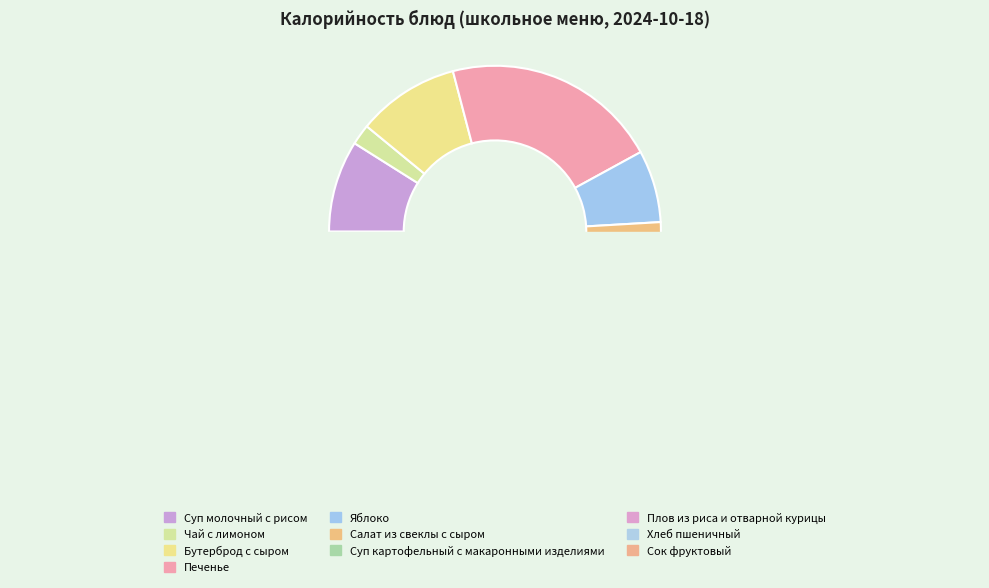

To the nearest percent, what percentage of the pie is Суп молочный с рисом?

9%